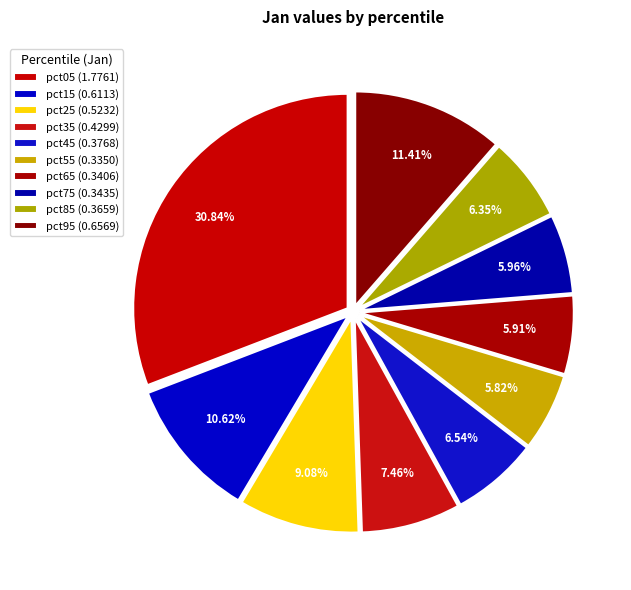

How many slices are in this pie chart?

10